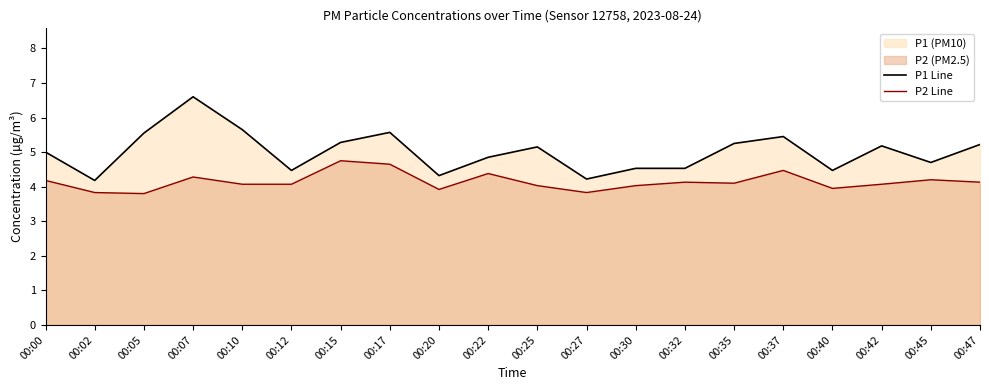

What is the difference between the maximum and second lowest values in the P1 Line series?

2.4